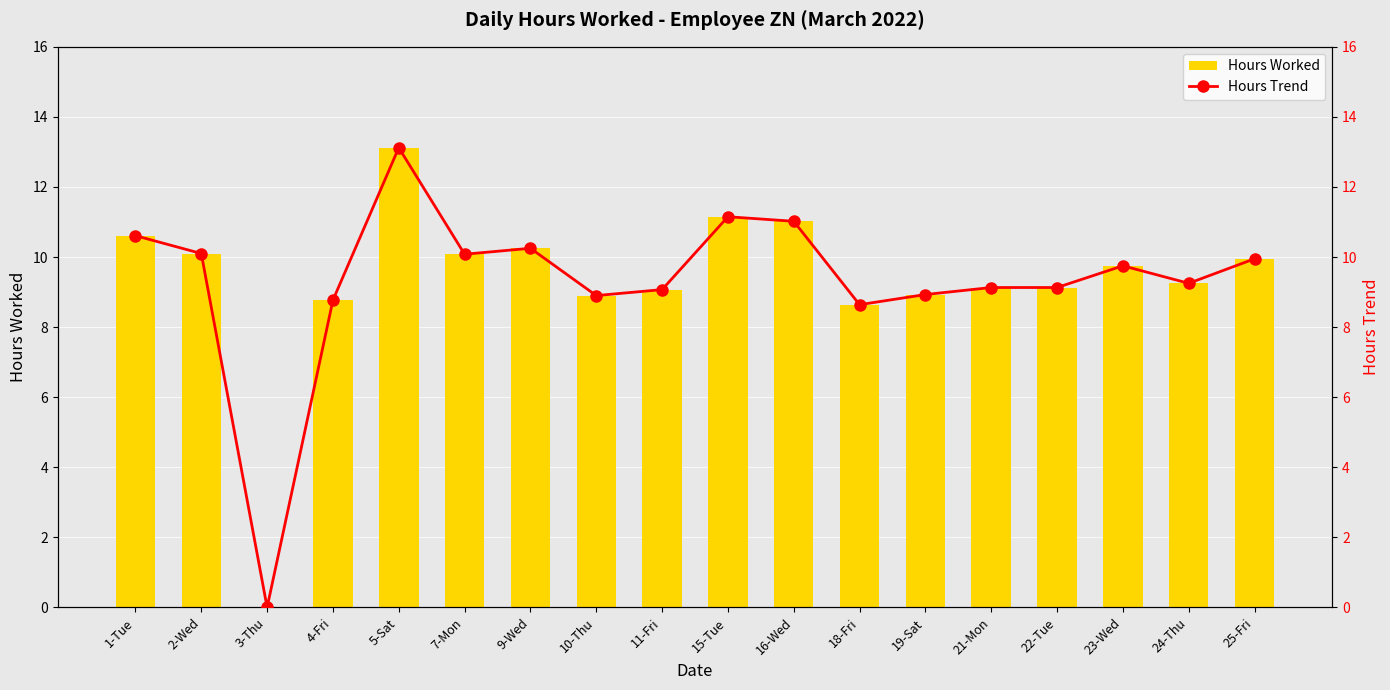

Reading left to right, transcribe all the data shown in this chart.

Hours Worked: 10.6	10.1	0.0	8.8	13.1	10.1	10.2	8.9	9.1	11.2	11.0	8.6	8.9	9.1	9.1	9.8	9.2	9.9
Hours Trend: 10.6	10.1	0.0	8.8	13.1	10.1	10.2	8.9	9.1	11.2	11.0	8.6	8.9	9.1	9.1	9.8	9.2	9.9